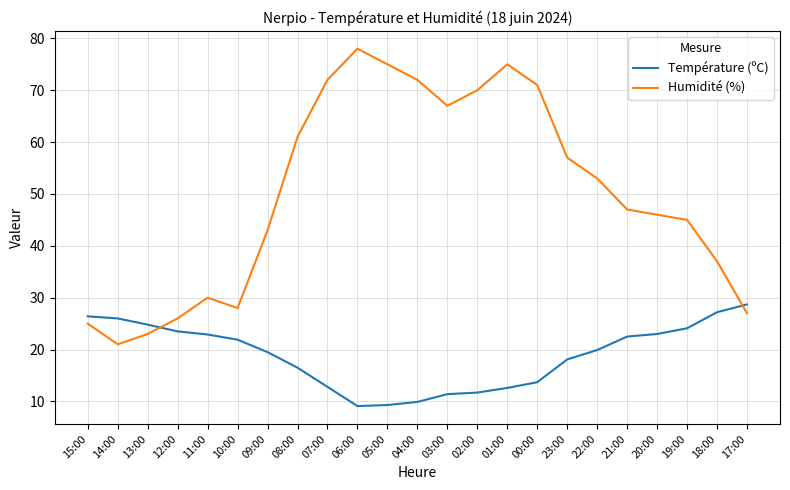

Which label corresponds to the largest value in the chart?

06:00